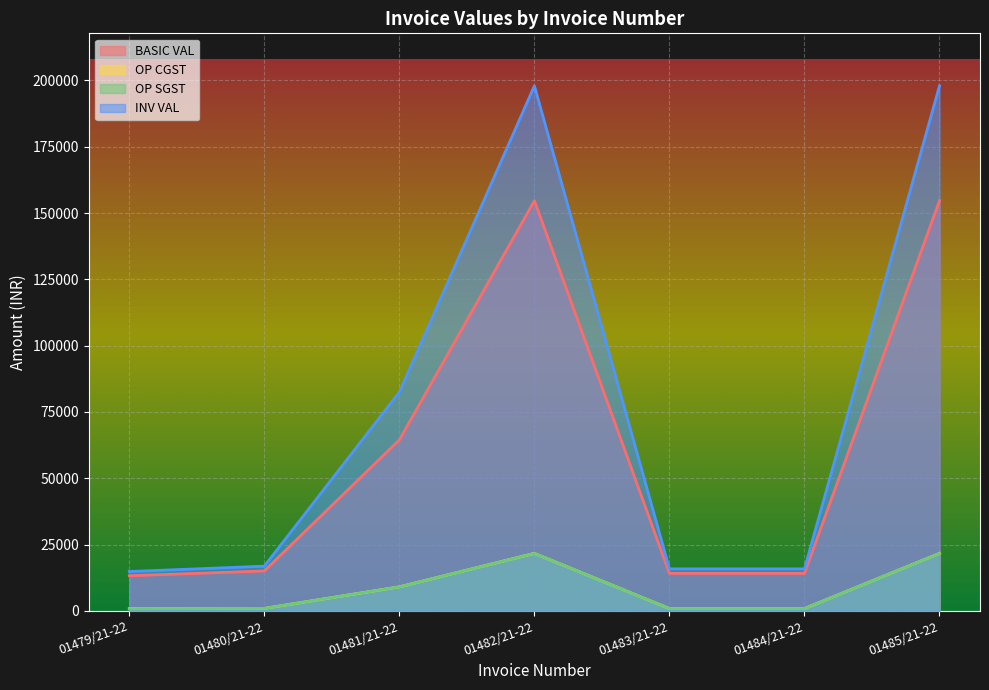

Does the chart display data point markers on the line(s)?

No